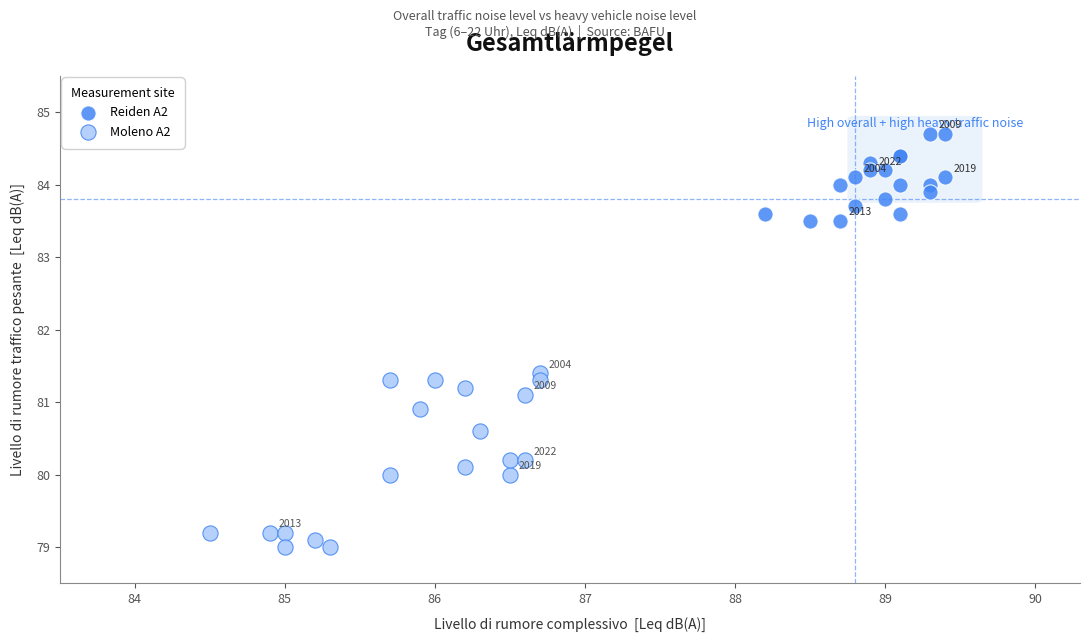

Which series reaches the minimum Y coordinate?

Moleno A2